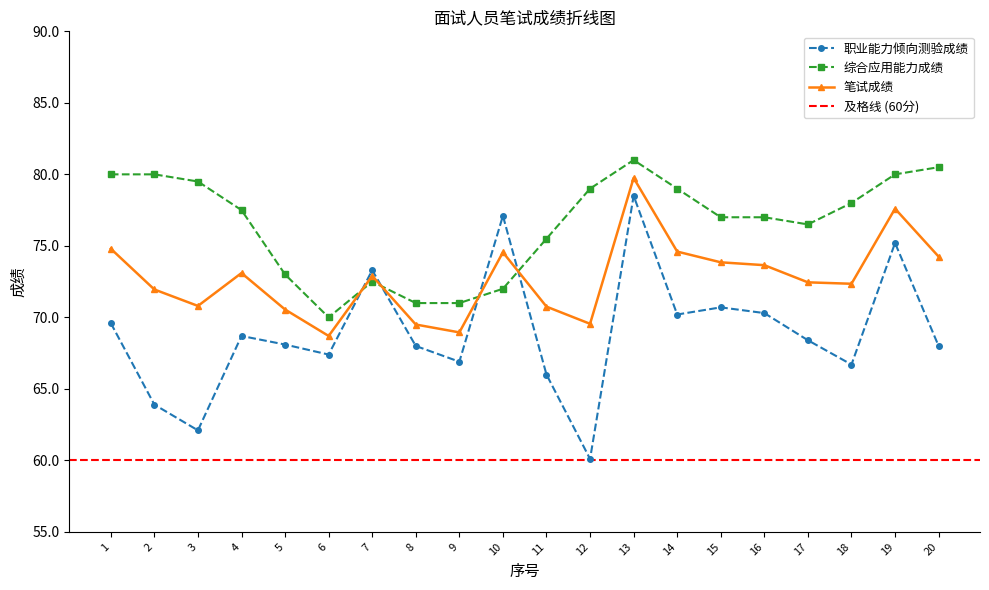

Where does the 综合应用能力成绩 series first go above 77?

1